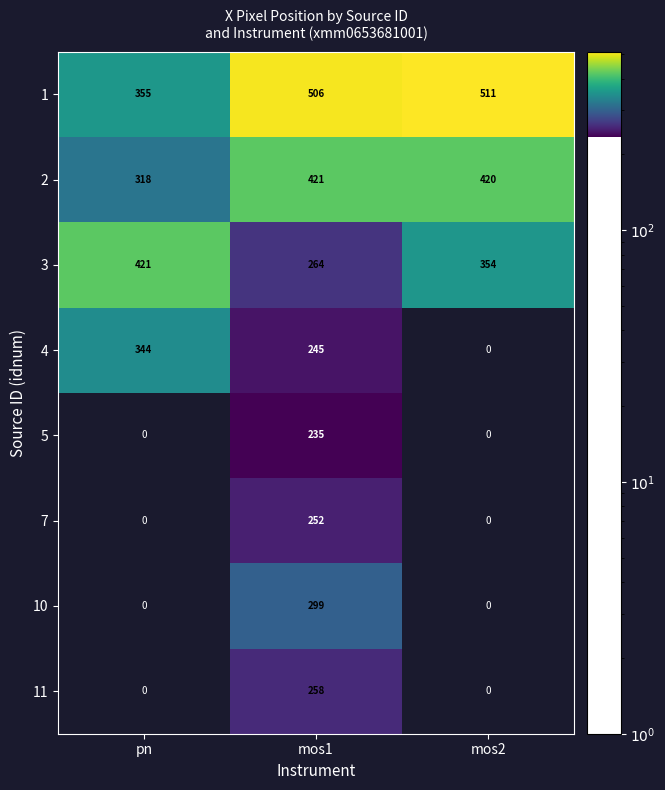

What is the sum of all 2 values?

1159